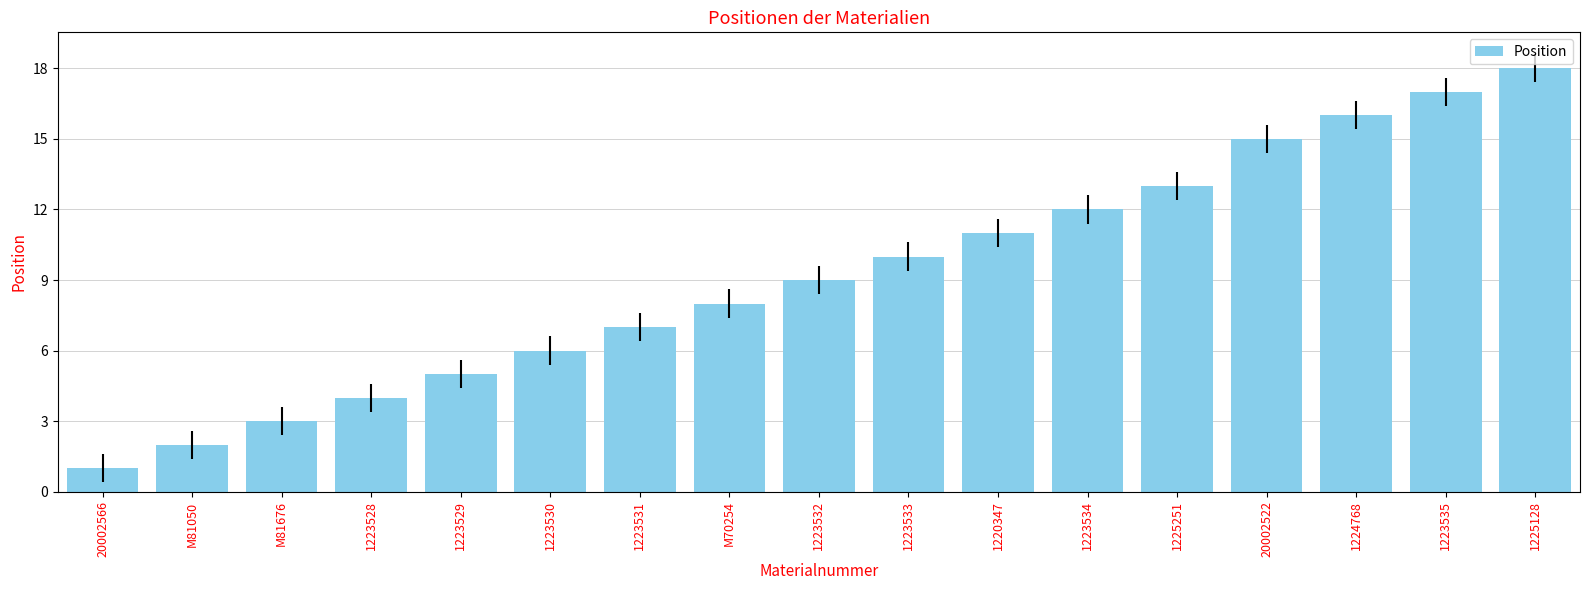

Between 1224768 and M81050, which is larger?

1224768